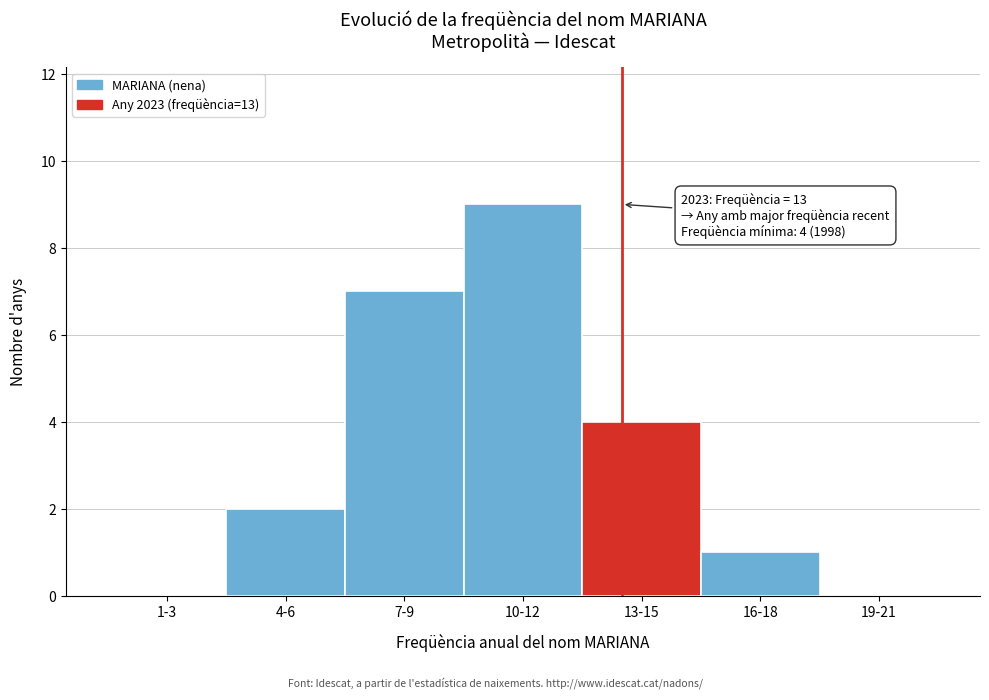

Reading left to right, extract all data points from this chart.

1-3=0	4-6=2	7-9=7	10-12=9	13-15=4	16-18=1	19-21=0